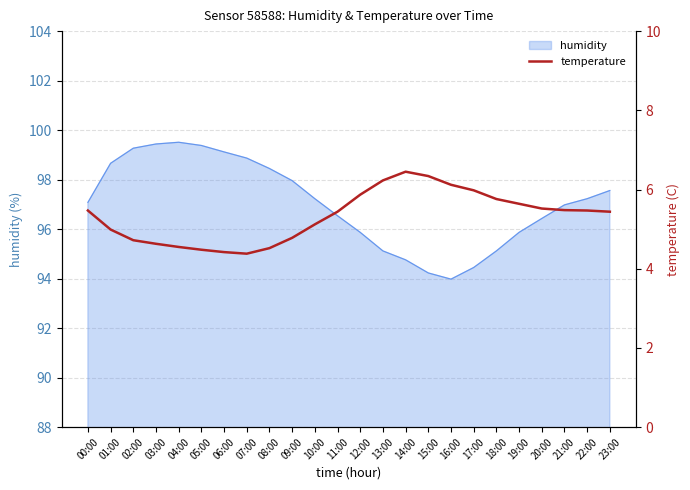

At which label is the value closest to 5?

01:00